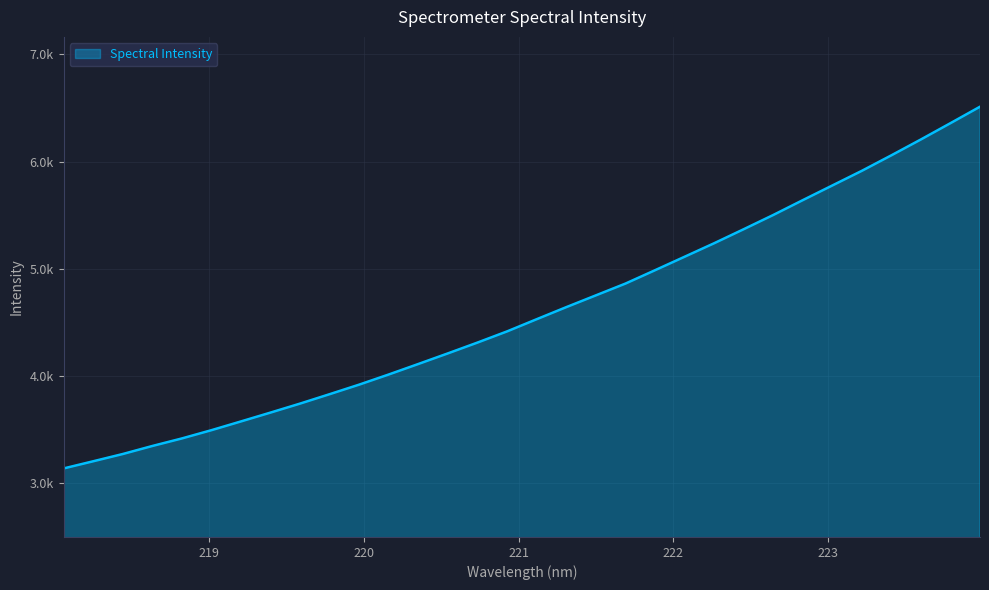

Does the chart have visible grid lines?

Yes